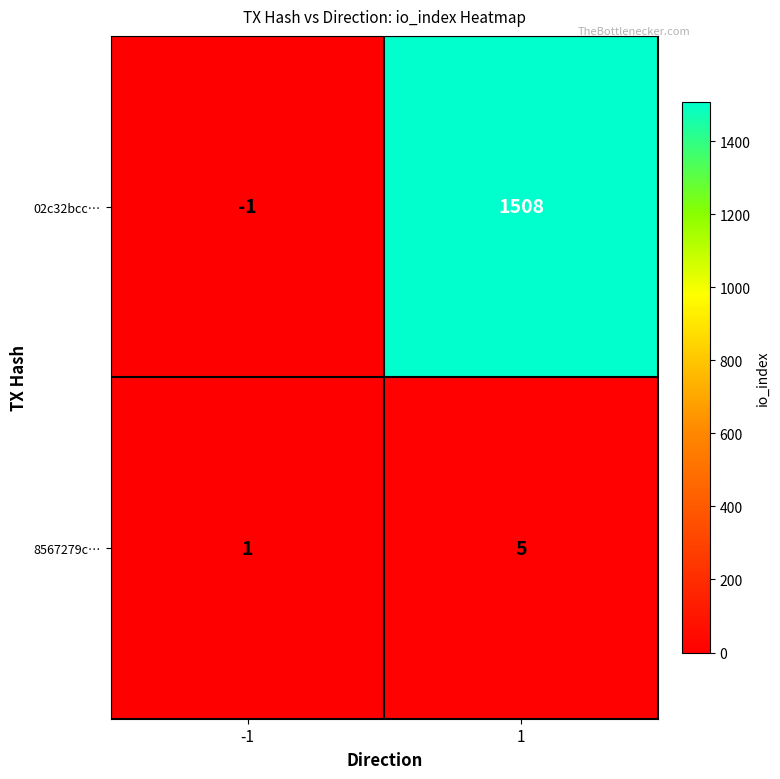

Rank the series by their average value, from highest to lowest.

02c32bcc…, 8567279c…